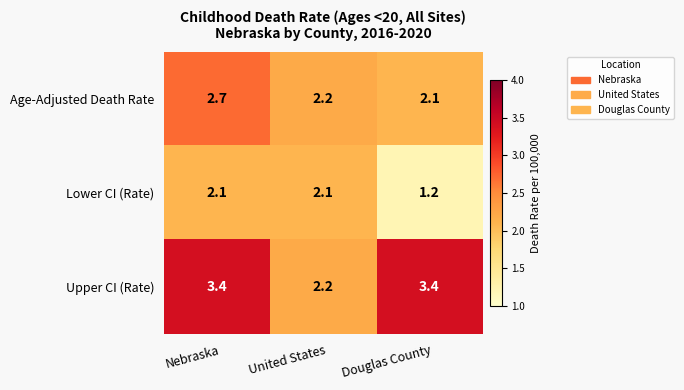

Between United States and Douglas County, which series saw the biggest shift?

Upper CI (Rate)